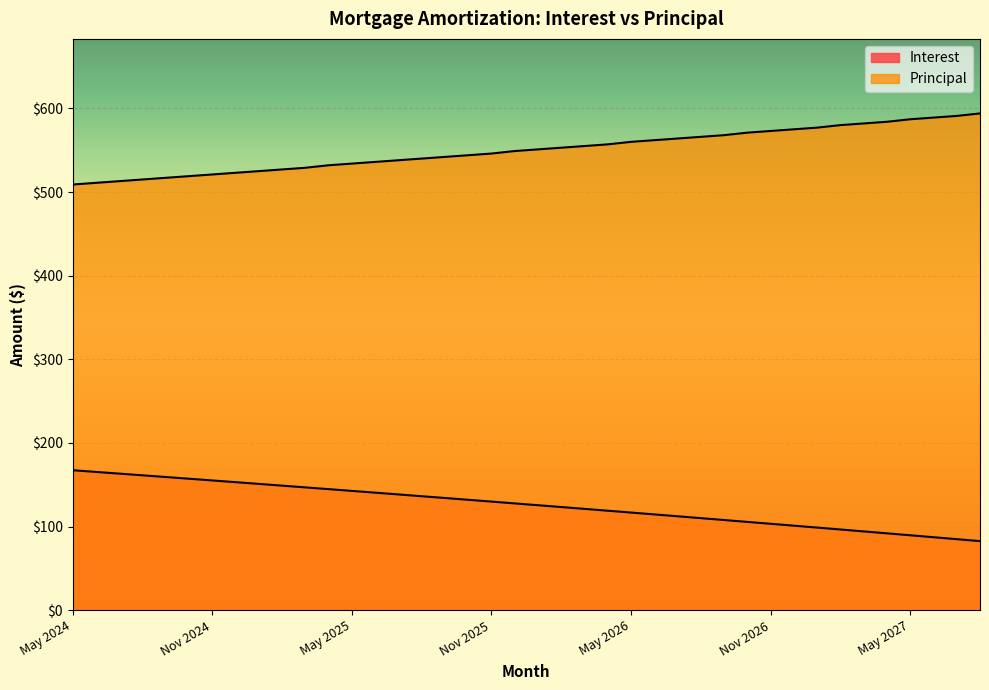

What is the difference between the Interest values at Nov 2024 and Apr 2026?

36.2